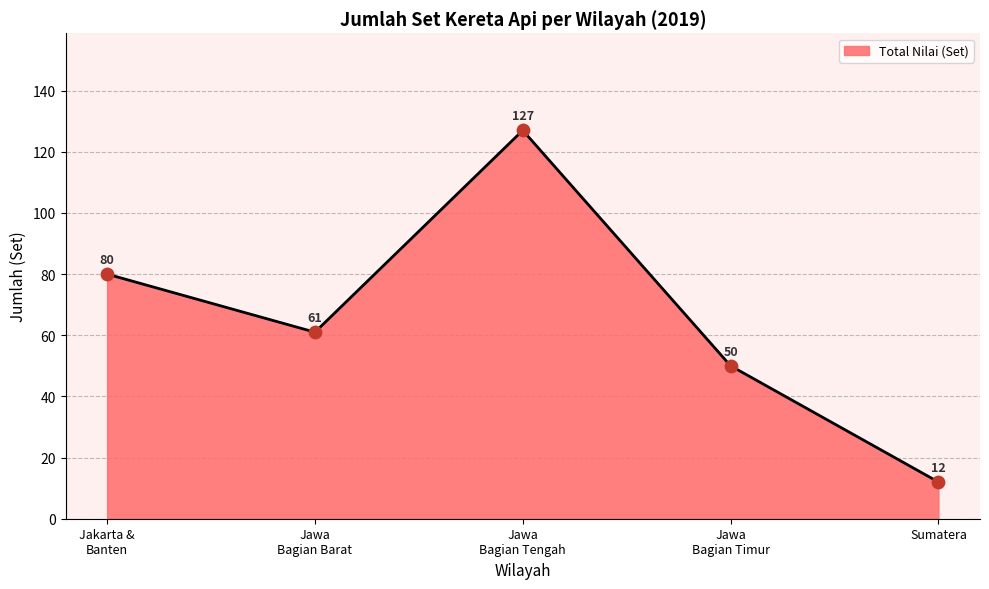

What is the ratio of the value at Jawa
Bagian Tengah to the value at Jawa
Bagian Timur?

2.5